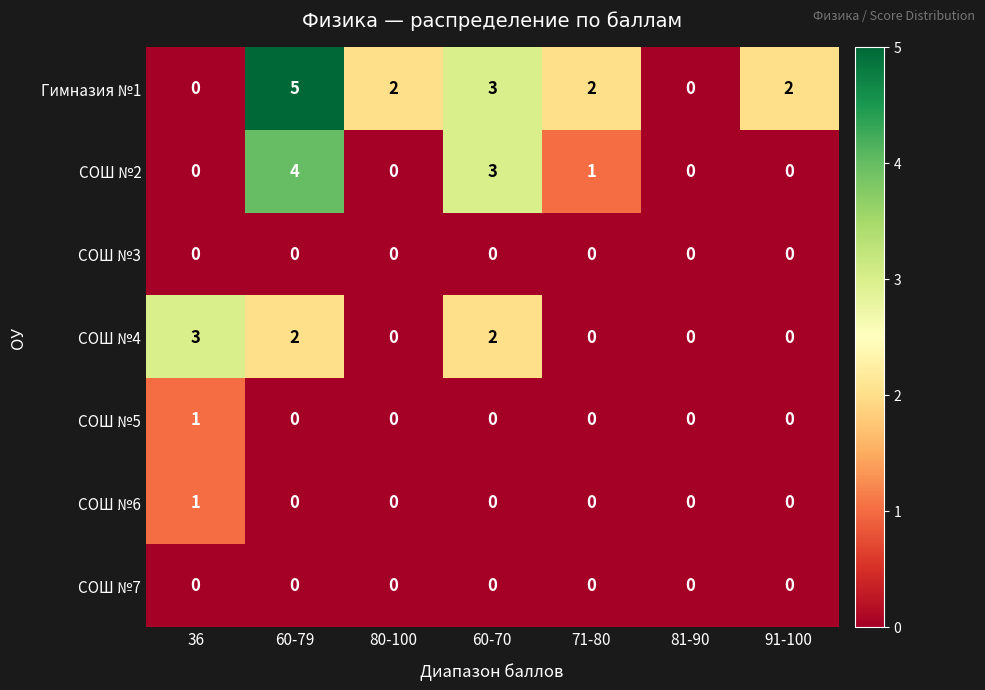

Is it true that СОШ №2 equals 2 at 91-100?

False